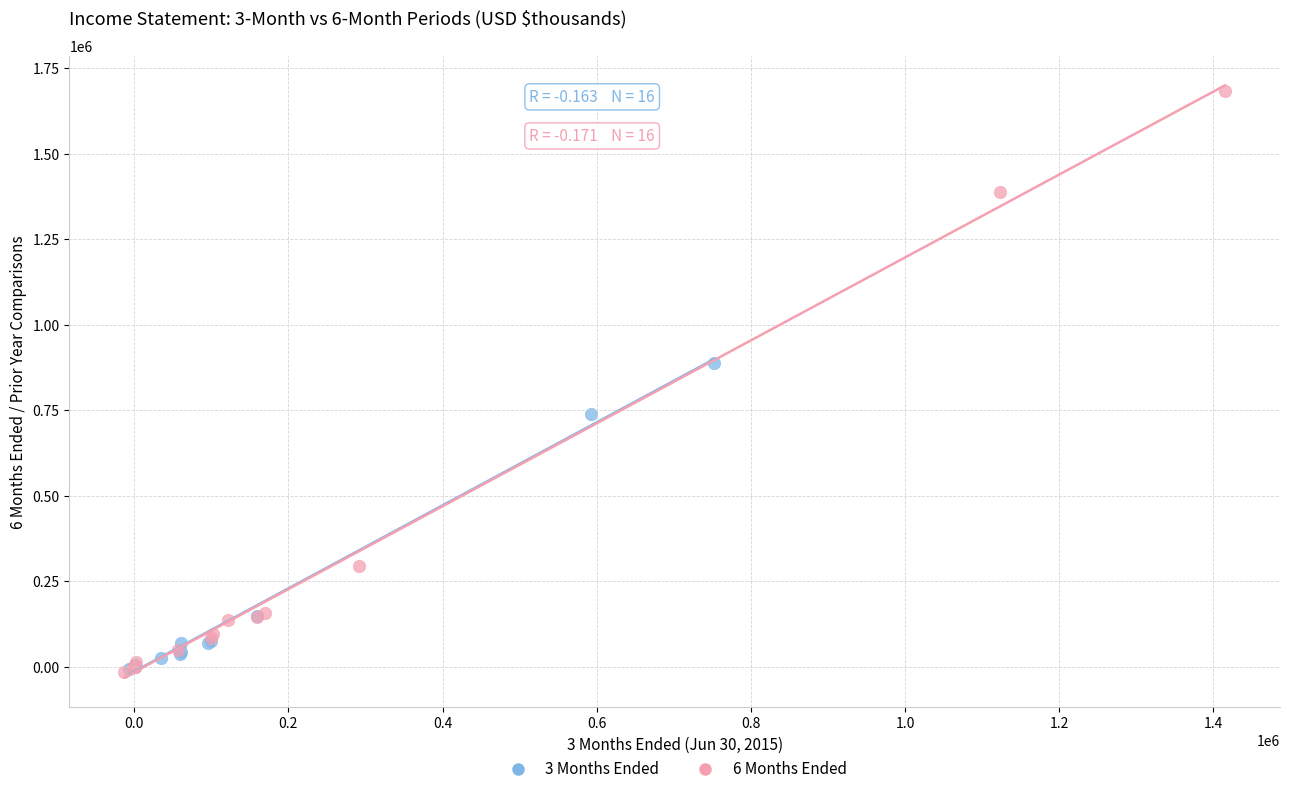

Which series contains the highest Y value?

6 Months Ended